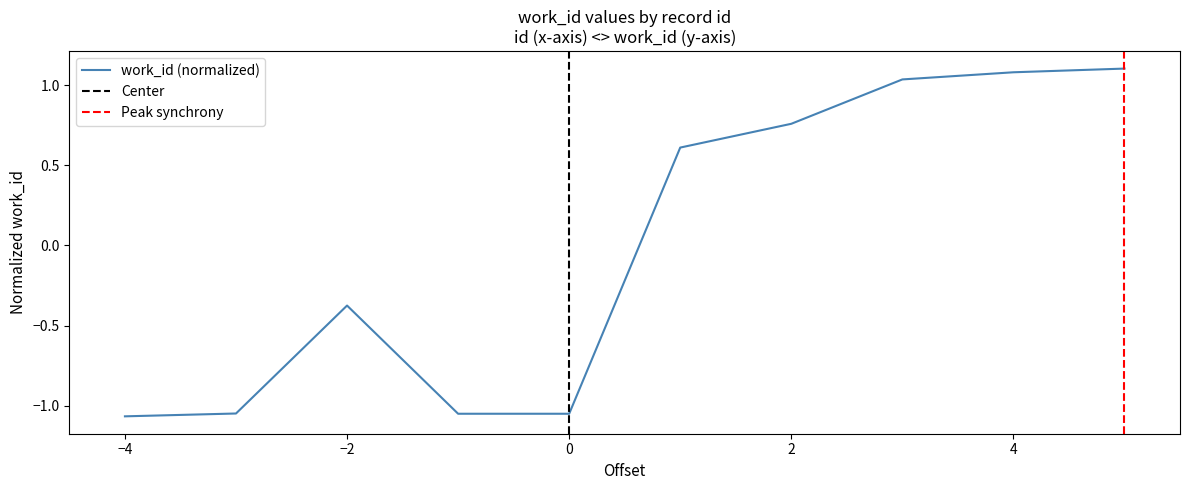

The work_id (normalized) series shows 1.0 at 2. True or false?

False